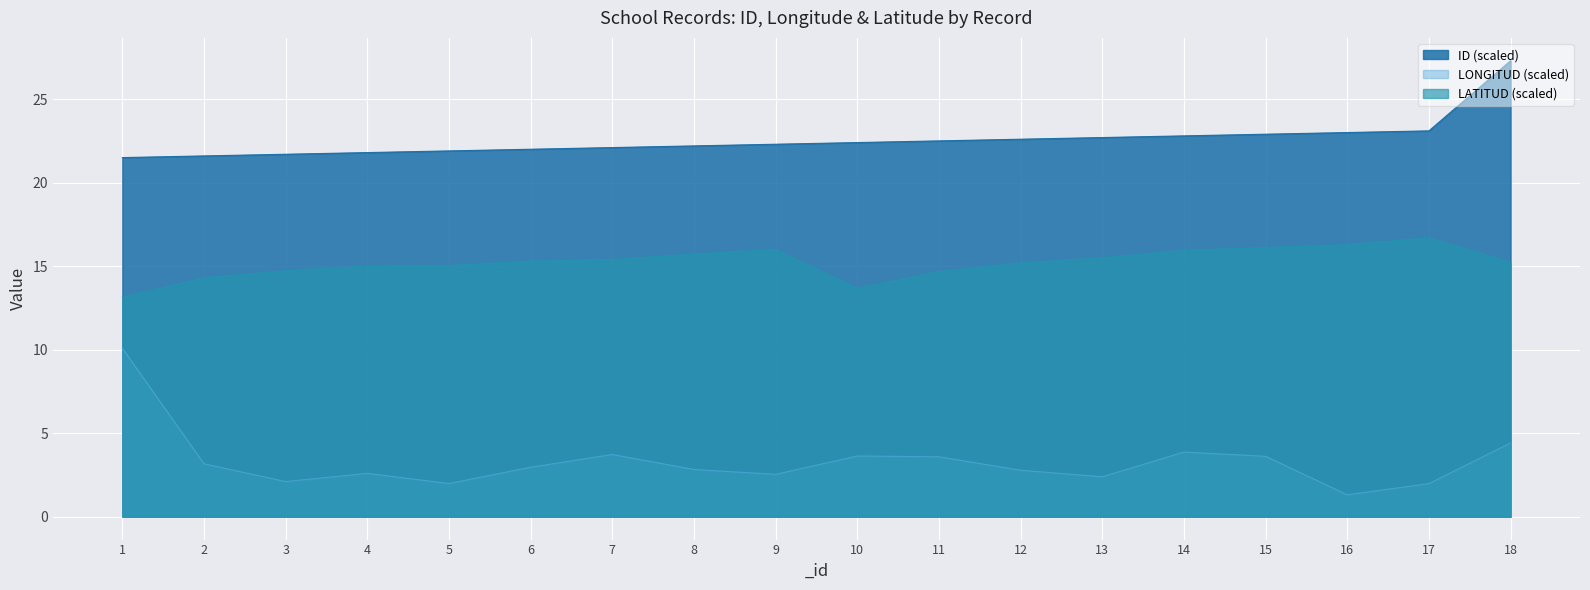

How many lines are shown in the chart?

3